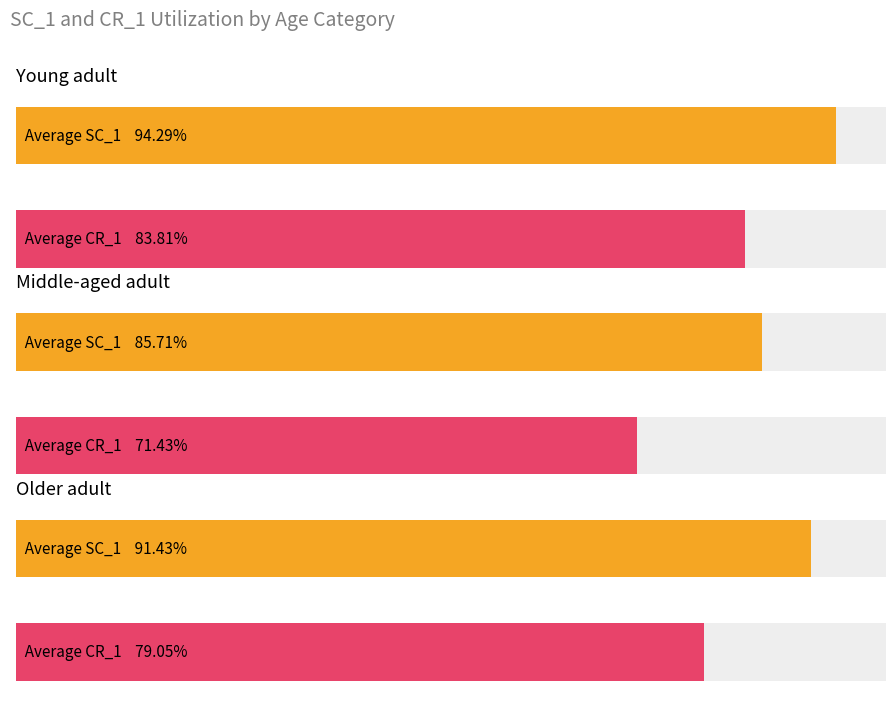

At which label is Average SC_1 closest to 5?

Middle-aged adult